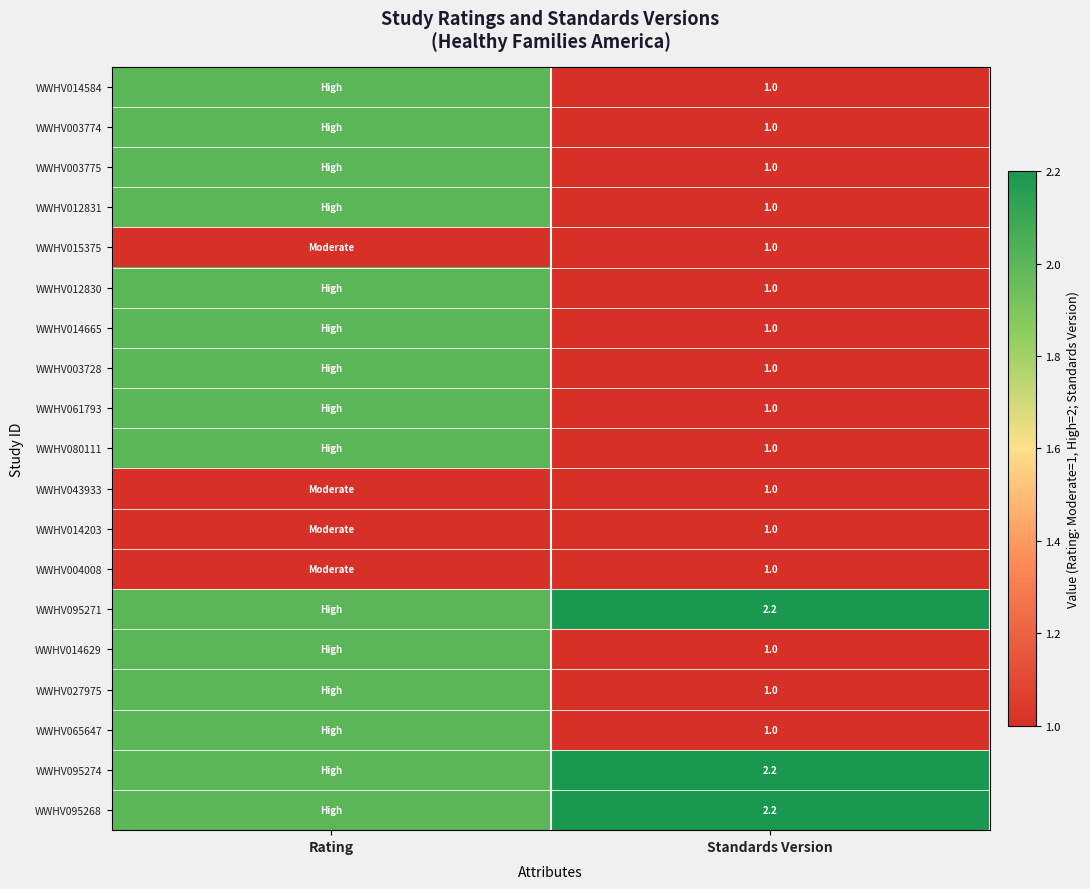

What is the total value across all series at Standards Version?

22.6